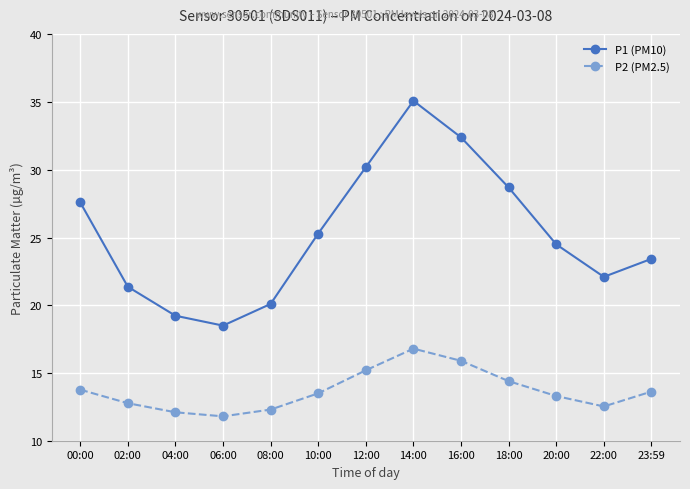

The P1 (PM10) series shows 44.9 at 10:00. True or false?

False